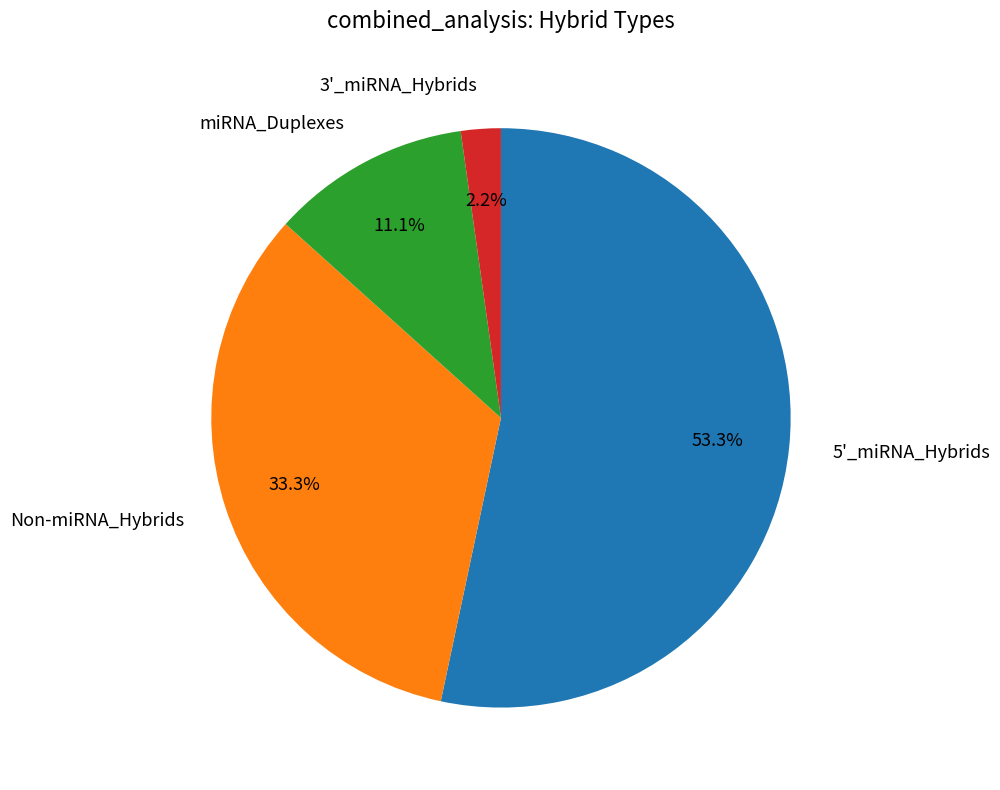

Is the sum of miRNA_Duplexes and 5'_miRNA_Hybrids greater than half?

Yes